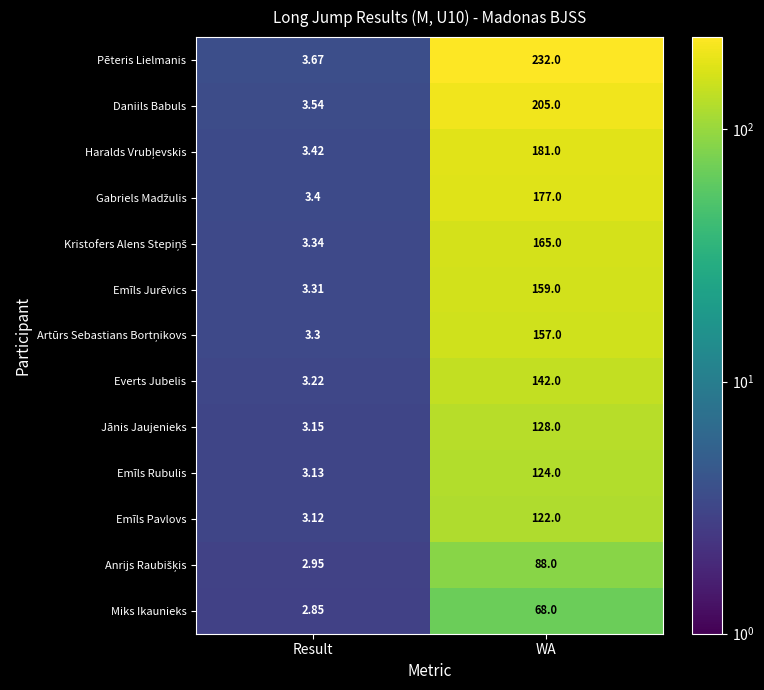

Which label corresponds to the smallest value in the chart?

Result